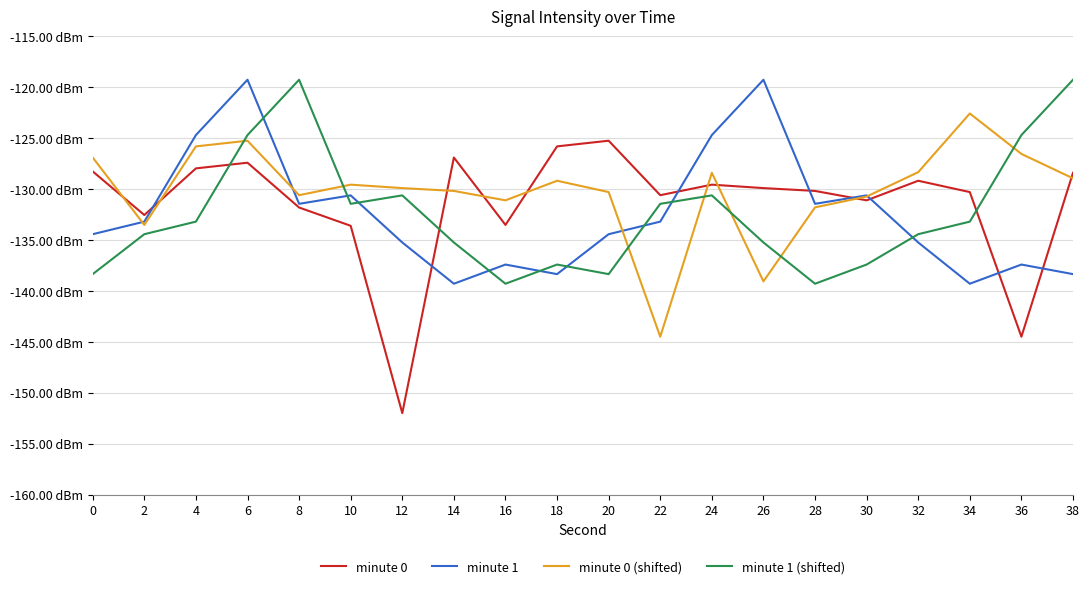

Which series has the largest range (max minus min)?

minute 0